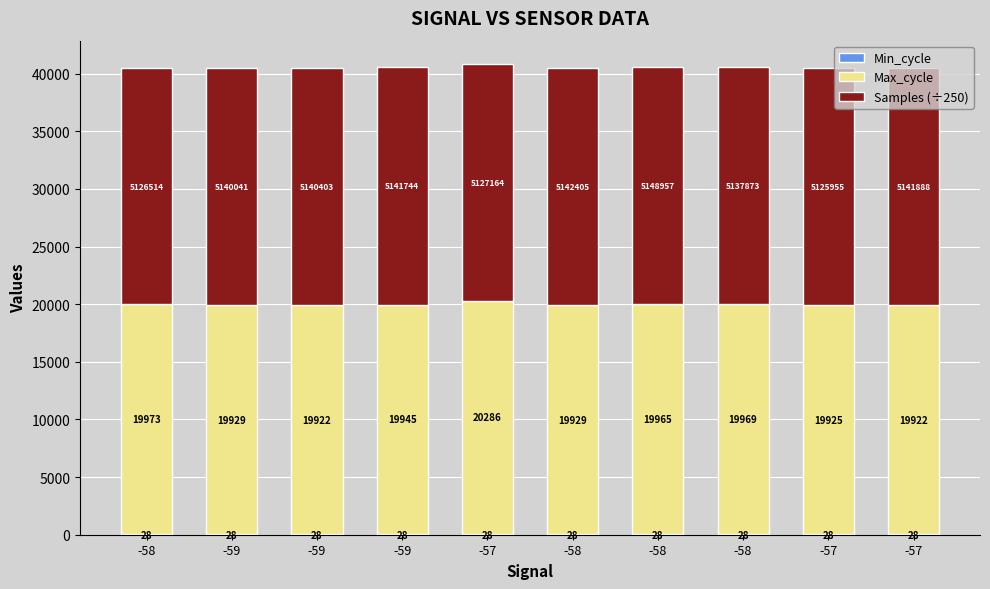

Are the bars horizontal?

No